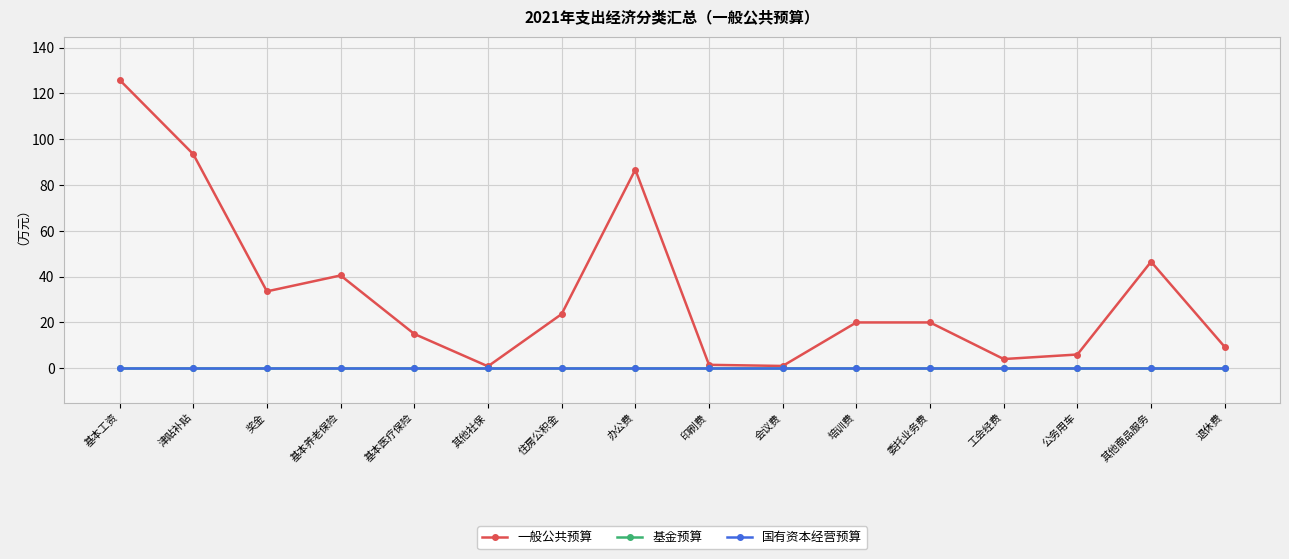

Rank the categories by 基金预算 value from highest to lowest.

基本工资, 津贴补贴, 奖金, 基本养老保险, 基本医疗保险, 其他社保, 住房公积金, 办公费, 印刷费, 会议费, 培训费, 委托业务费, 工会经费, 公务用车, 其他商品服务, 退休费